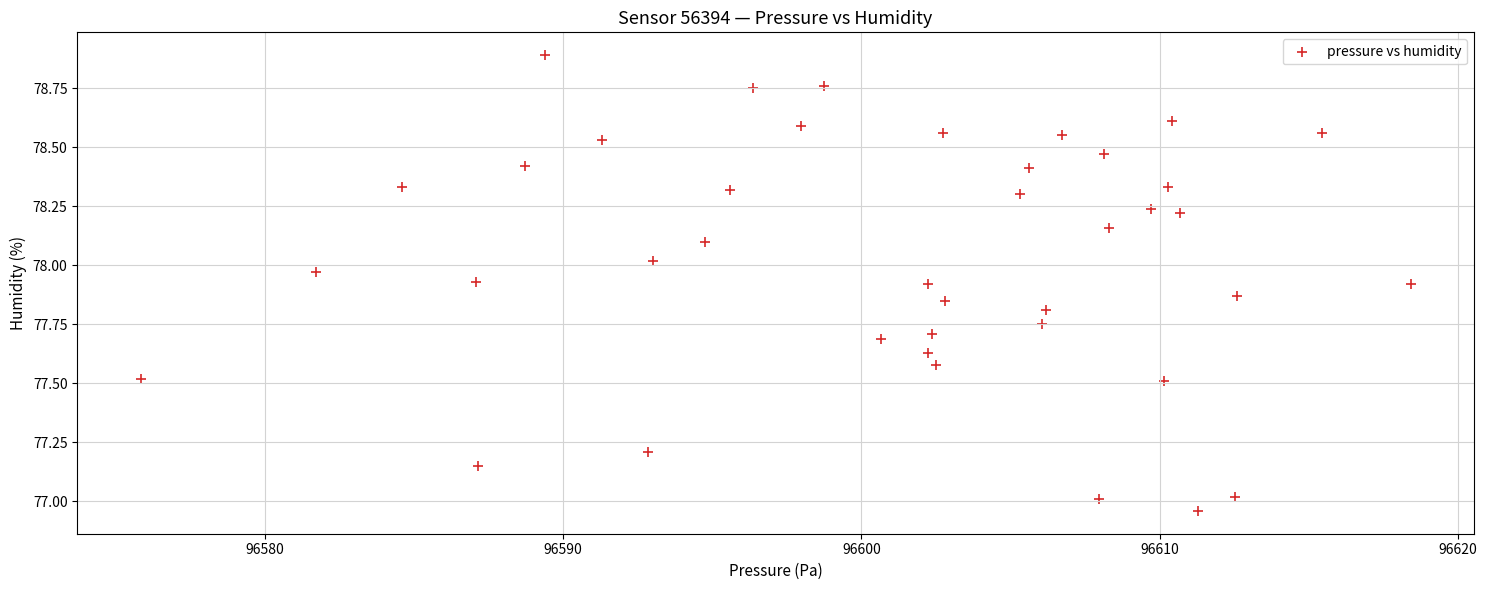

What is the range of X values (max minus min)?

42.6